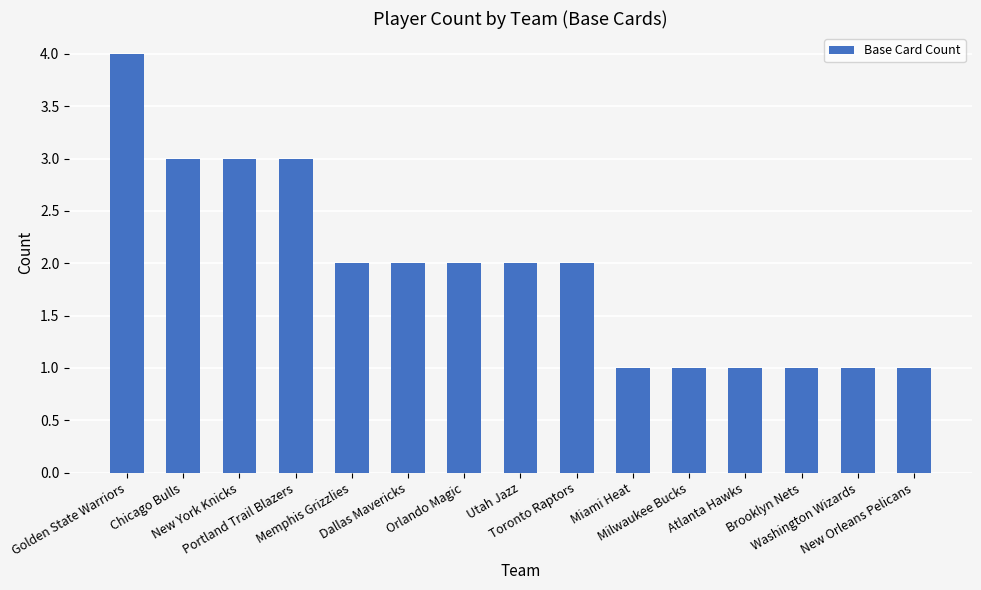

What is the difference between the maximum and second lowest values?

3